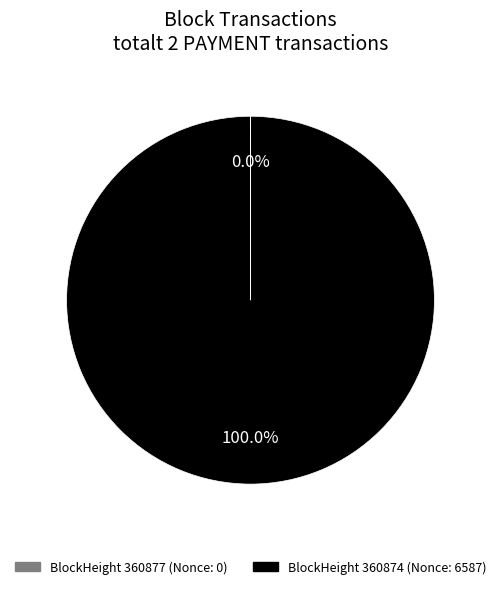

Is there any slice that represents more than half of the pie?

Yes